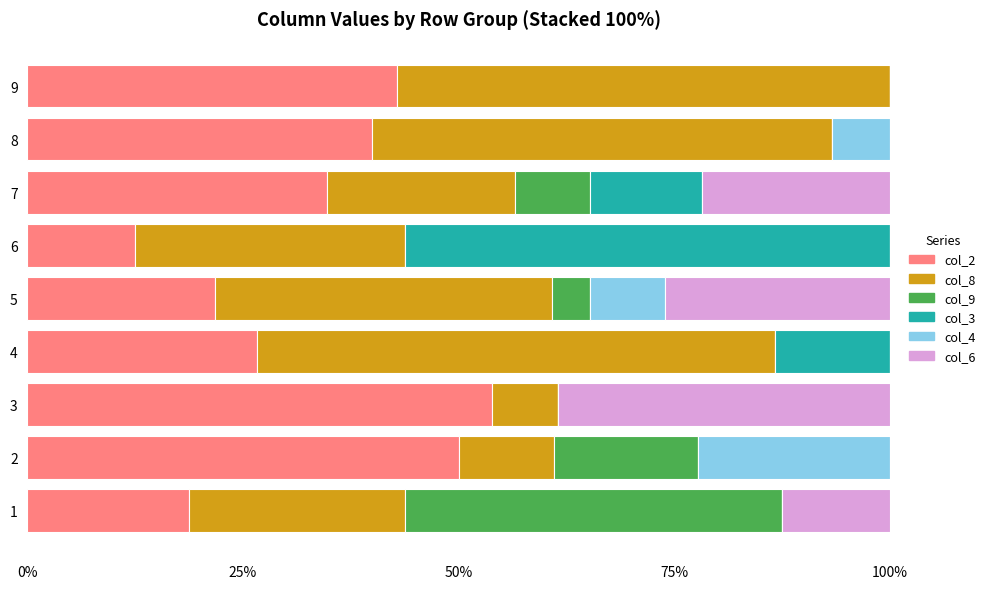

What is the total value across all series at 3?

100.0